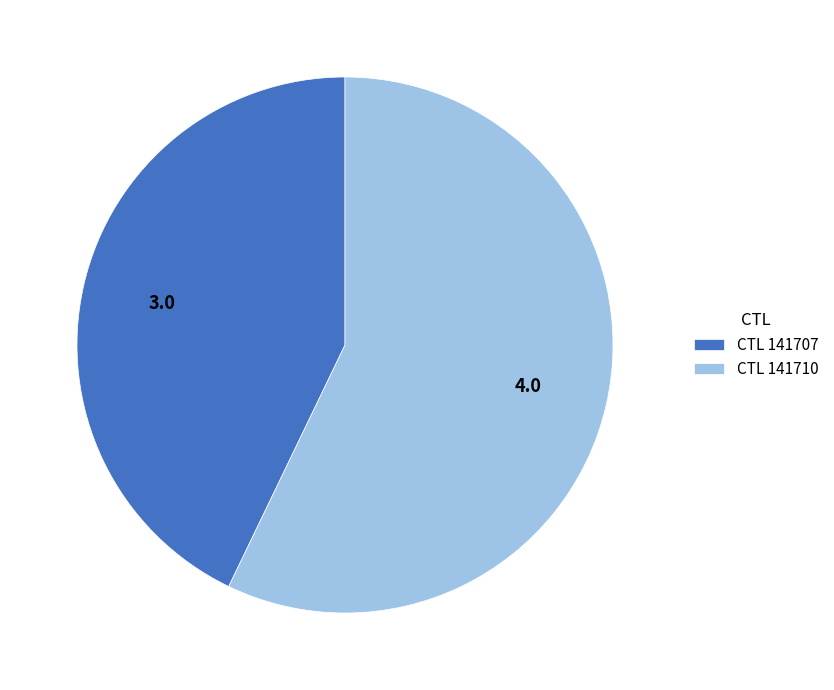

Which category accounts for the majority?

CTL 141710